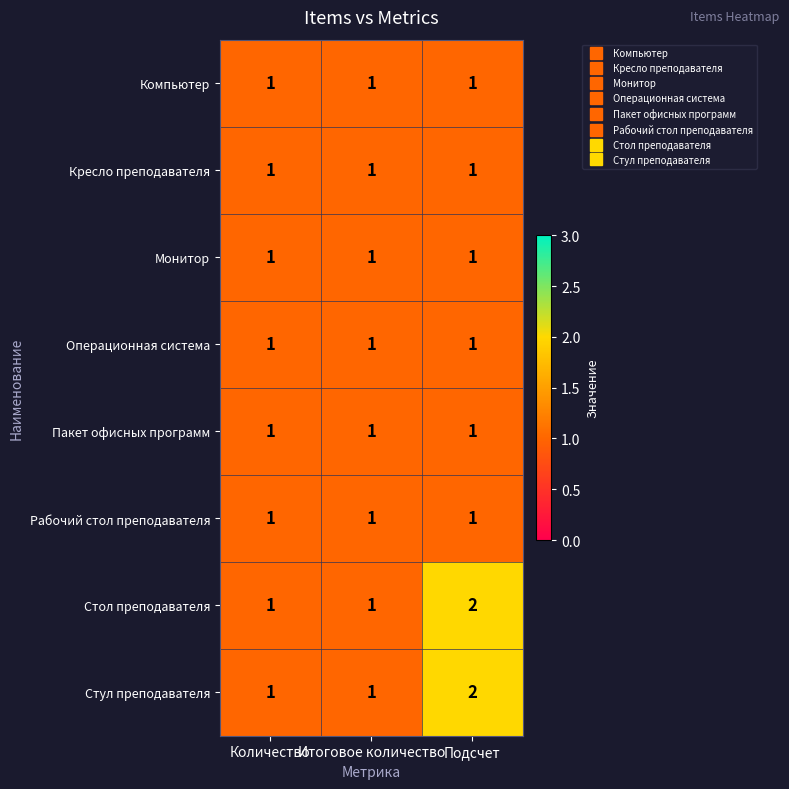

What is the sum of all Стол преподавателя values?

4